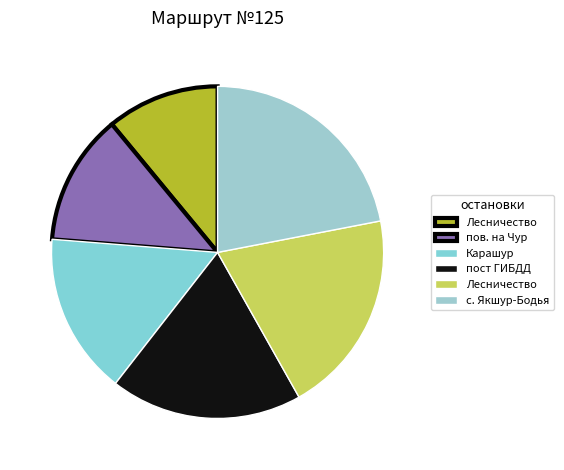

Count the number of slices in the pie.

6